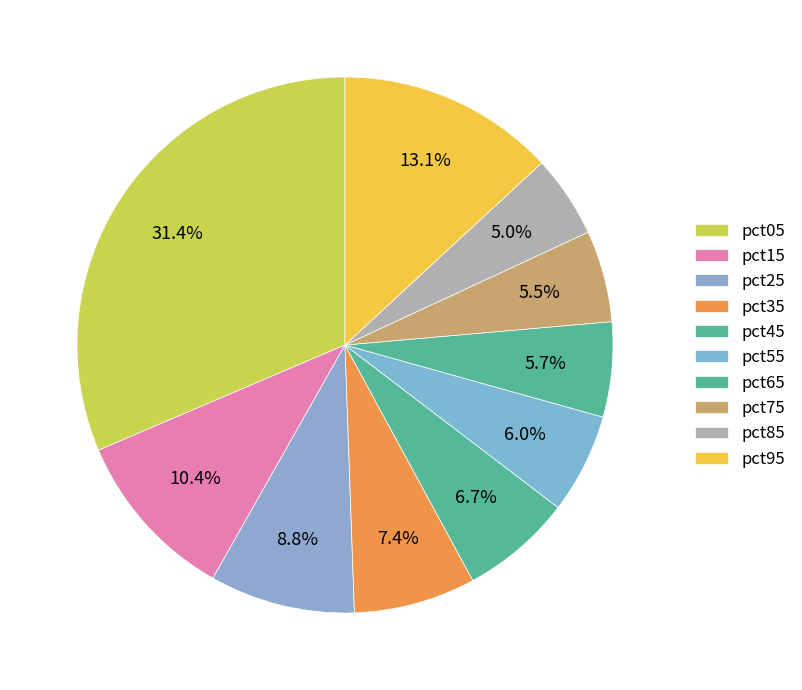

Does pct15 account for over 50% of the chart?

No